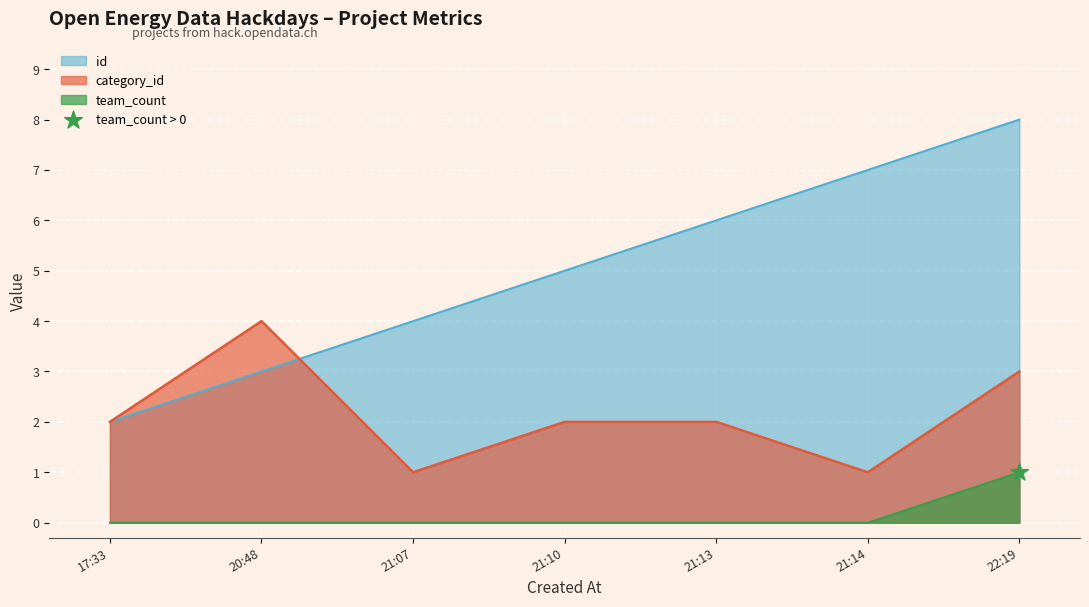

Which series contains the lowest Y value?

team_count